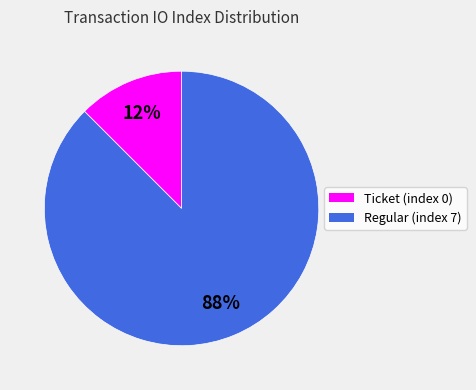

Rank the categories by value from lowest to highest.

Ticket (index 0), Regular (index 7)